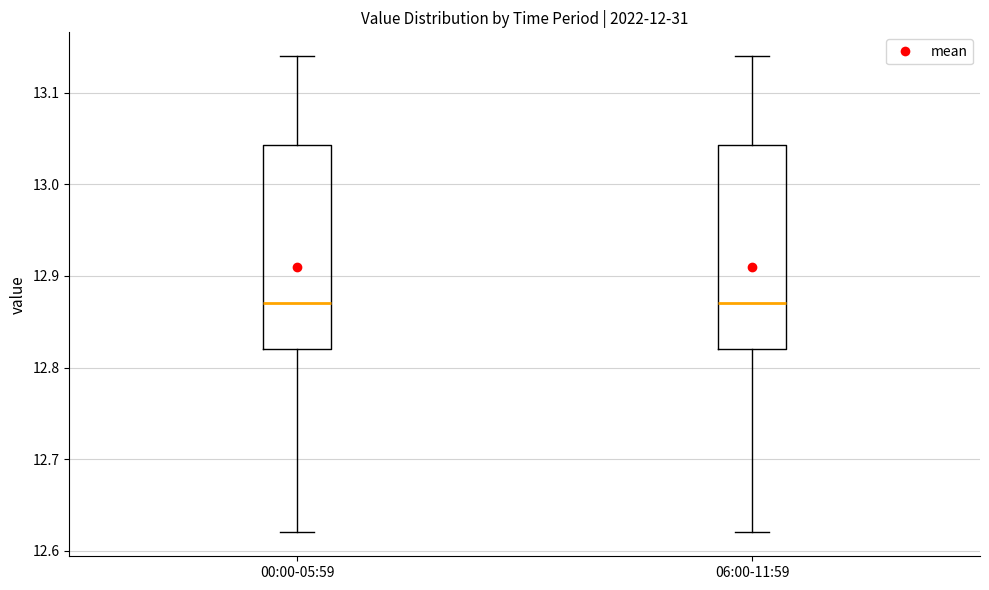

Where does the median line of the box for 06:00-11:59 sit on the y-axis? The values are not printed on the chart, so give them approximately, as read against the axis.

12.87